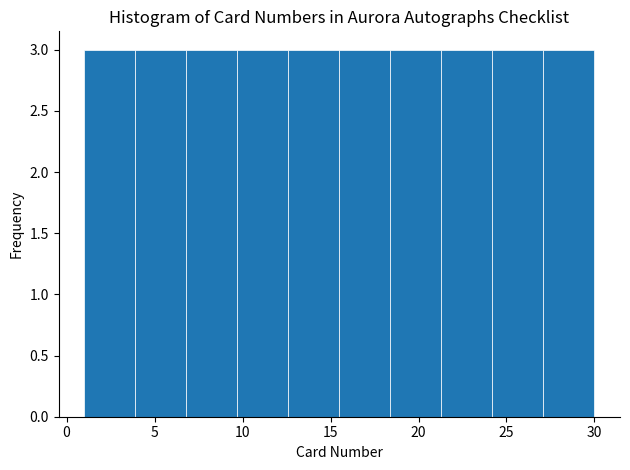

How tall is the bar that spans 21.3 to 24.2 on the x-axis? Neither the bar edges nor the heights are printed on the chart, so give them approximately, as read against the axes.

3